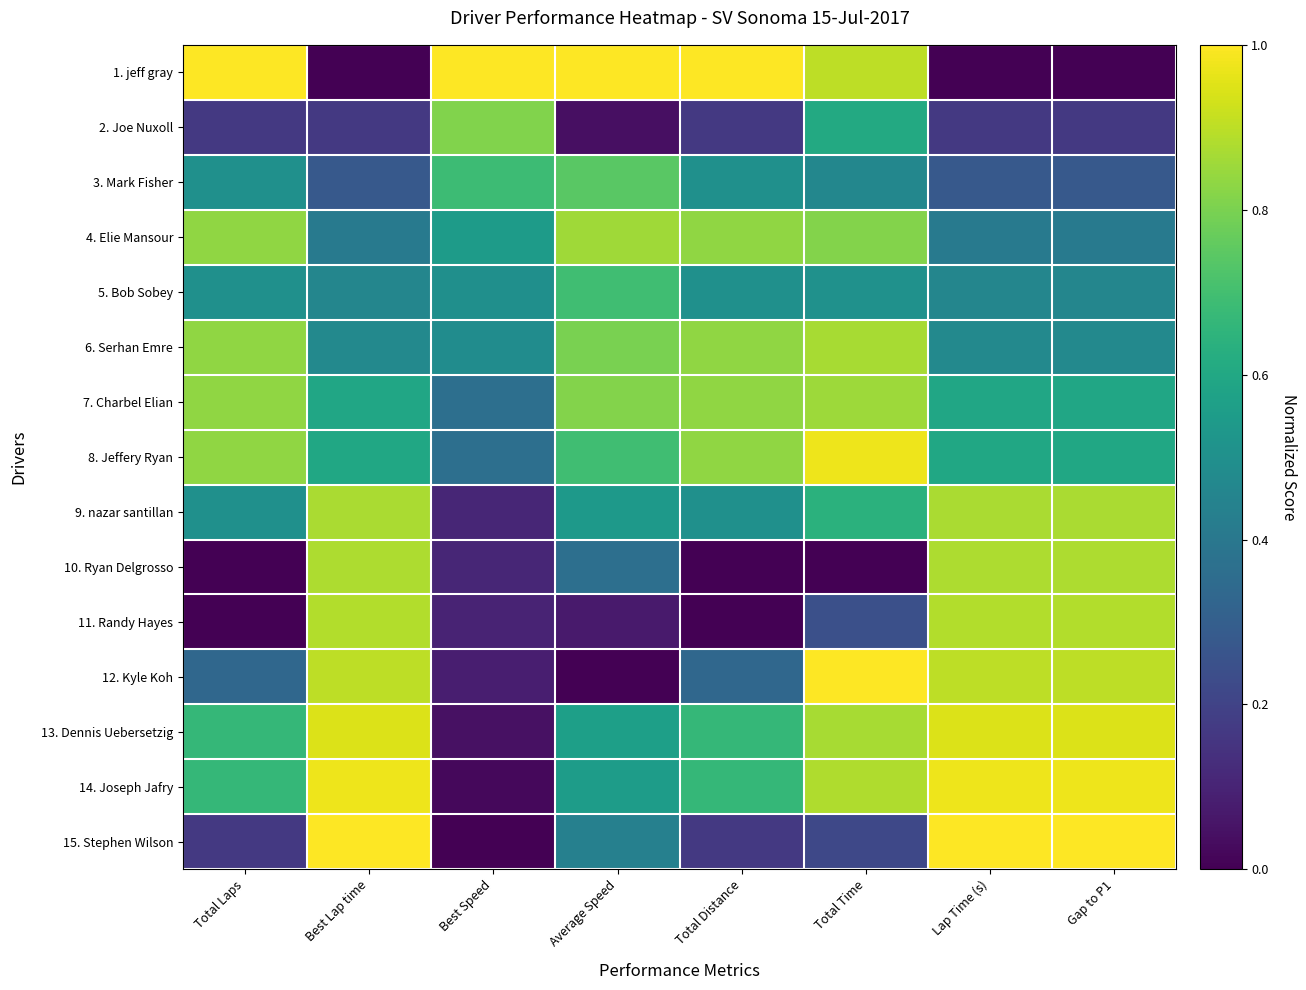

What is the difference between the highest and lowest values at Best Speed?

1.0